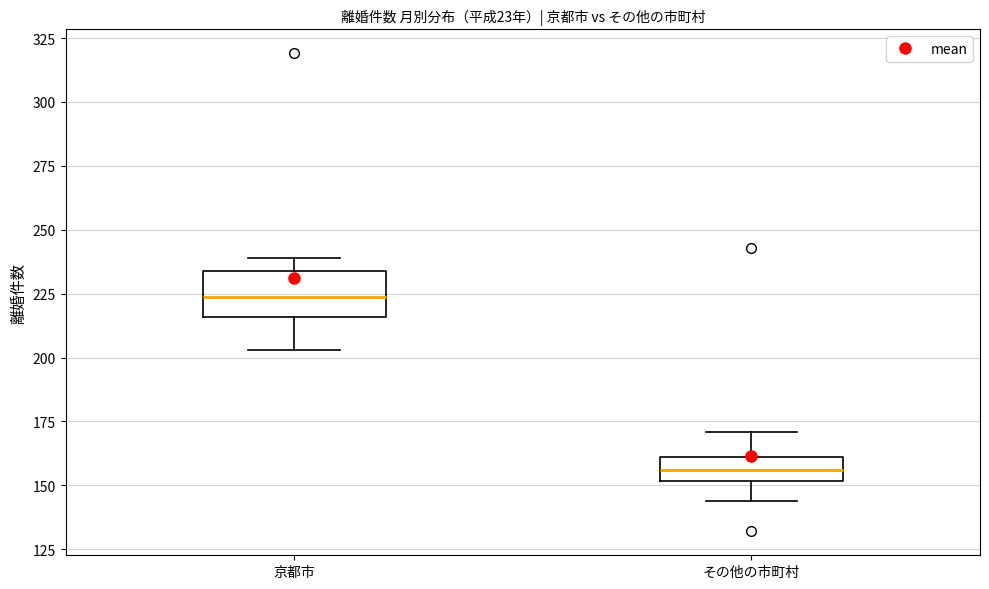

Which box's median line is the highest?

京都市